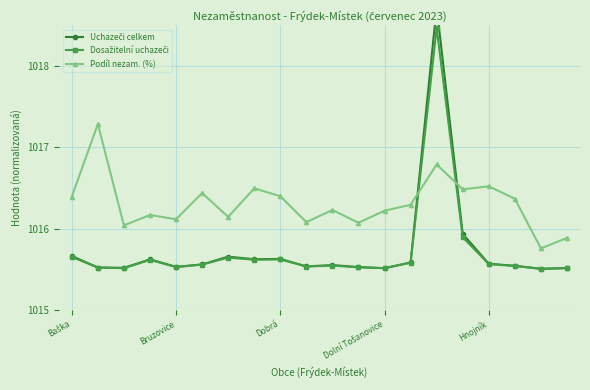

Rank the series by their maximum value, from lowest to highest.

Podíl nezam. (%), Dosažitelní uchazeči, Uchazeči celkem